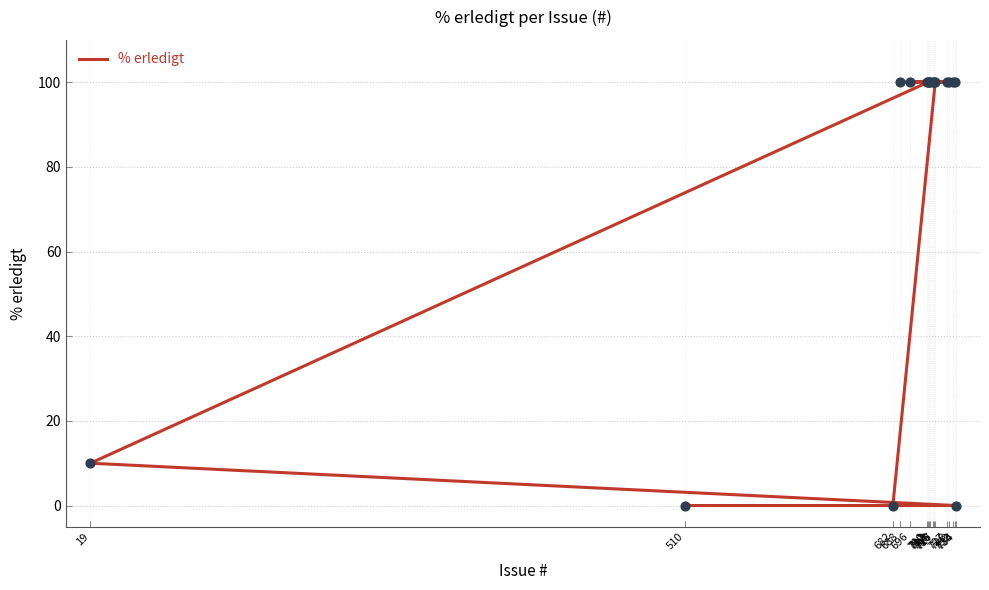

Which has a higher value, 734 or 712?

712